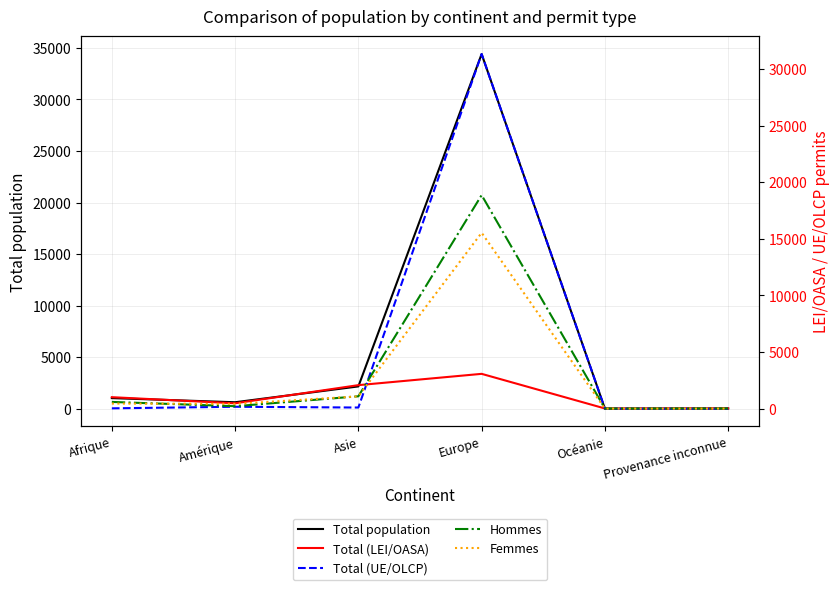

Reading left to right, list all the values displayed in this chart.

Total population: Afrique=1053	Amérique=652	Asie=2186	Europe=34399	Océanie=27	Provenance inconnue=37
Total (LEI/OASA): Afrique=1019	Amérique=479	Asie=2082	Europe=3079	Océanie=22	Provenance inconnue=35
Total (UE/OLCP): Afrique=34	Amérique=173	Asie=104	Europe=31320	Océanie=5	Provenance inconnue=2
Hommes: Afrique=599	Amérique=222	Asie=1096	Europe=18862	Océanie=18	Provenance inconnue=25
Femmes: Afrique=454	Amérique=430	Asie=1090	Europe=15537	Océanie=9	Provenance inconnue=12